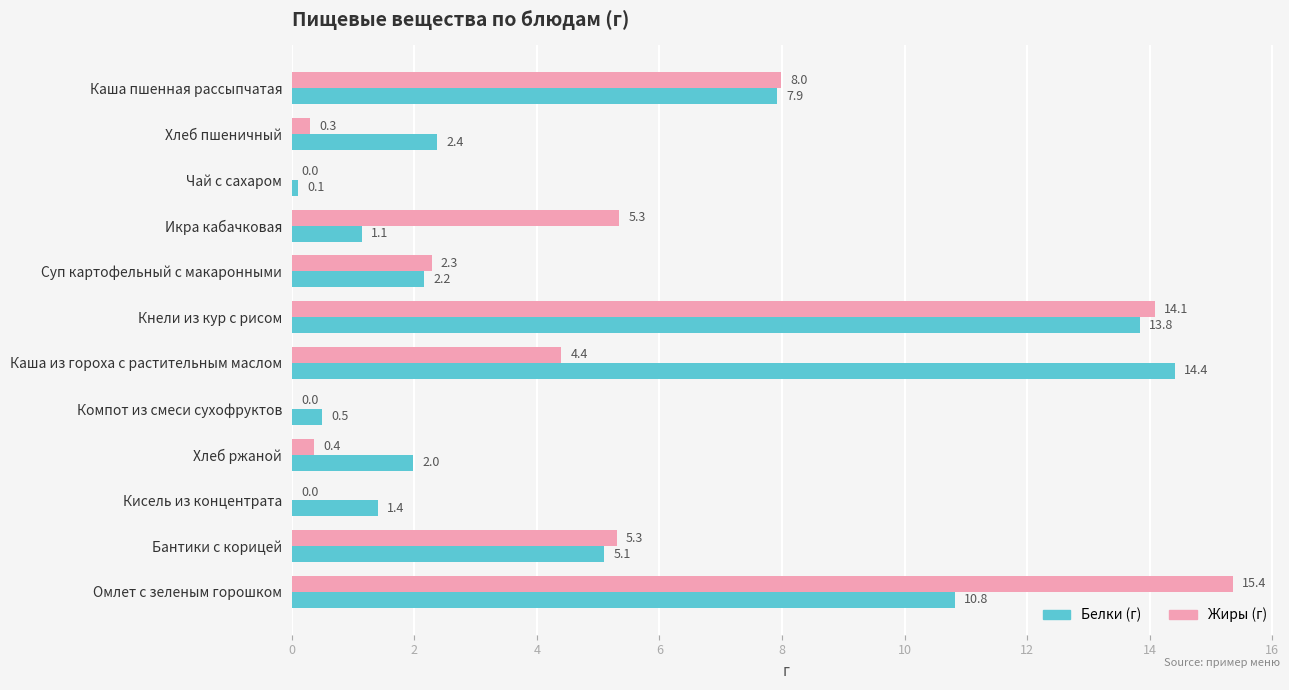

Between Компот из смеси сухофруктов and Хлеб ржаной, which series saw the biggest shift?

Белки (г)